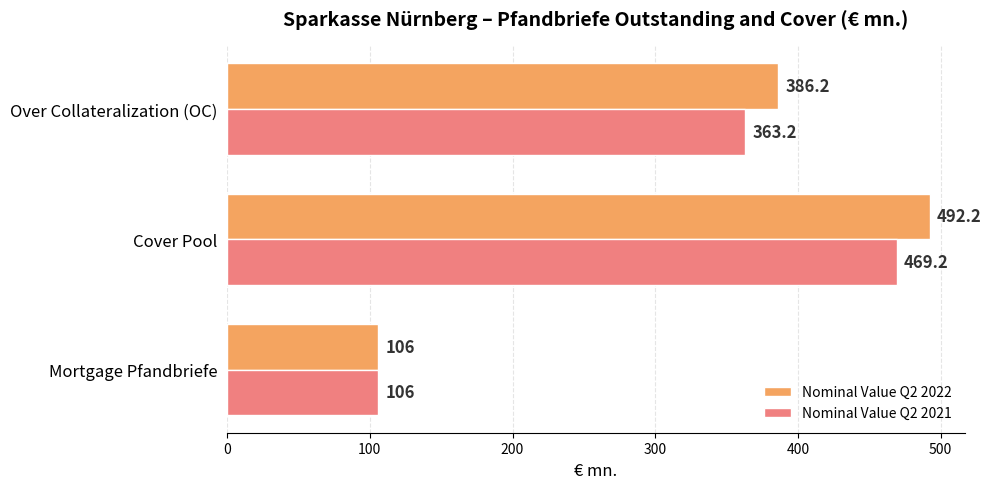

What is the difference between the maximum and minimum values in the Nominal Value Q2 2021 series?

363.2